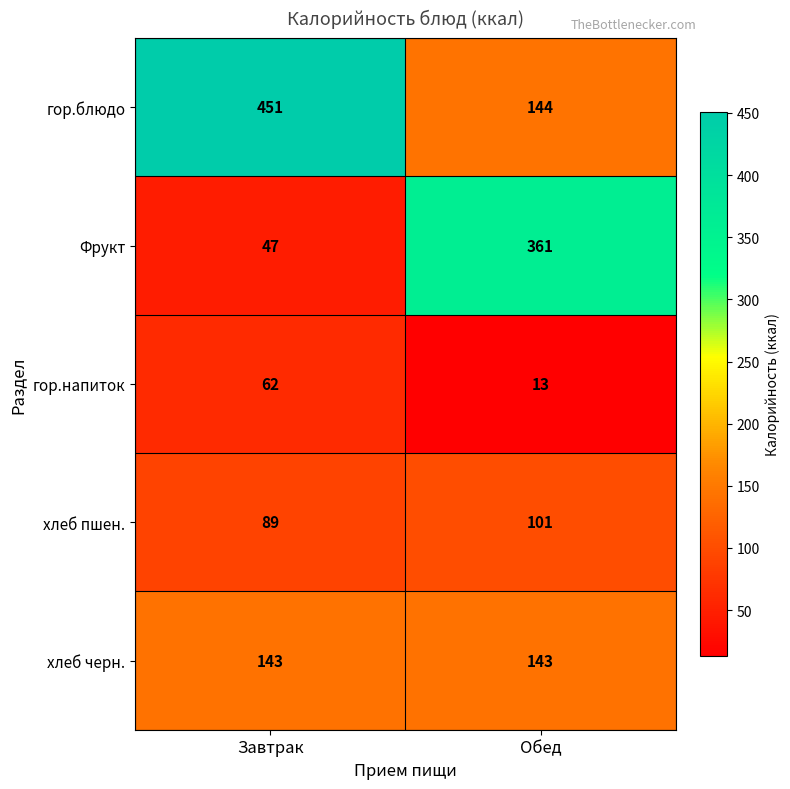

Is the value of хлеб пшен. at Завтрак greater than the value of хлеб черн. at Завтрак?

No